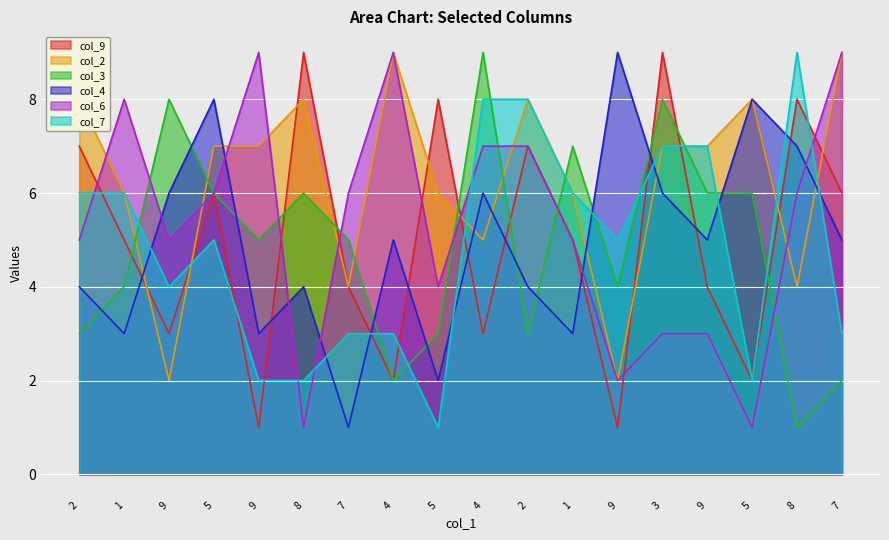

Reading left to right, extract all data points from this chart.

col_9: 7	5	3	6	1	9	4	2	8	3	7	5	1	9	4	2	8	6
col_2: 8	6	2	7	7	8	4	9	6	5	8	6	2	7	7	8	4	9
col_3: 3	4	8	6	5	6	5	2	3	9	3	7	4	8	6	6	1	2
col_4: 4	3	6	8	3	4	1	5	2	6	4	3	9	6	5	8	7	5
col_6: 5	8	5	6	9	1	6	9	4	7	7	5	2	3	3	1	6	9
col_7: 6	6	4	5	2	2	3	3	1	8	8	6	5	7	7	2	9	3